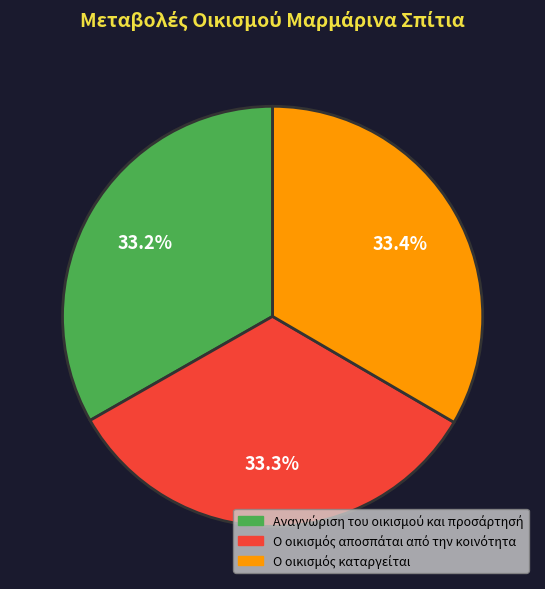

Does any single category account for the majority?

No